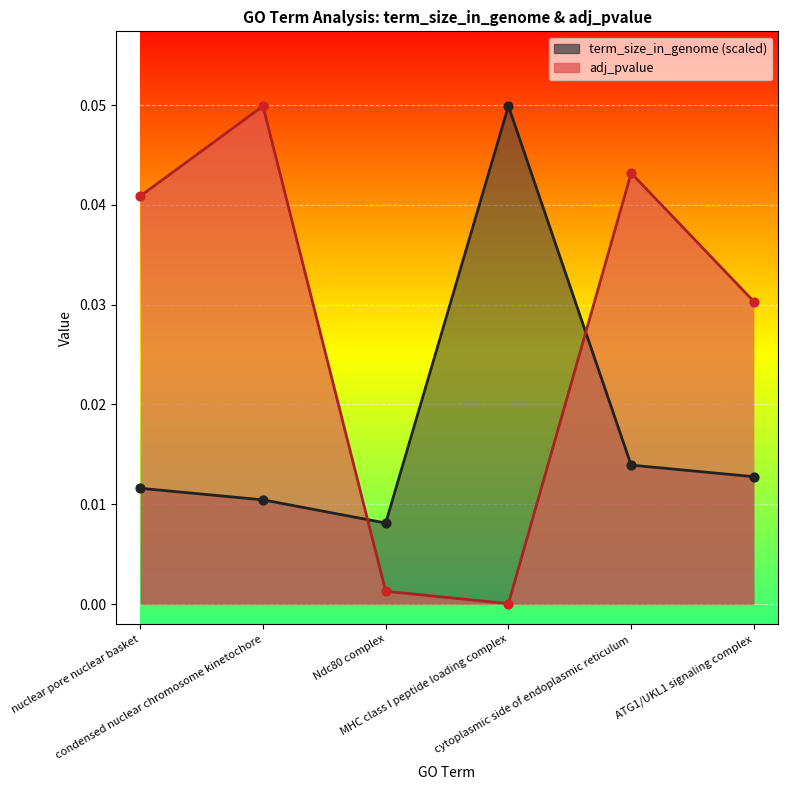

At how many categories does at least one series exceed 0?

6